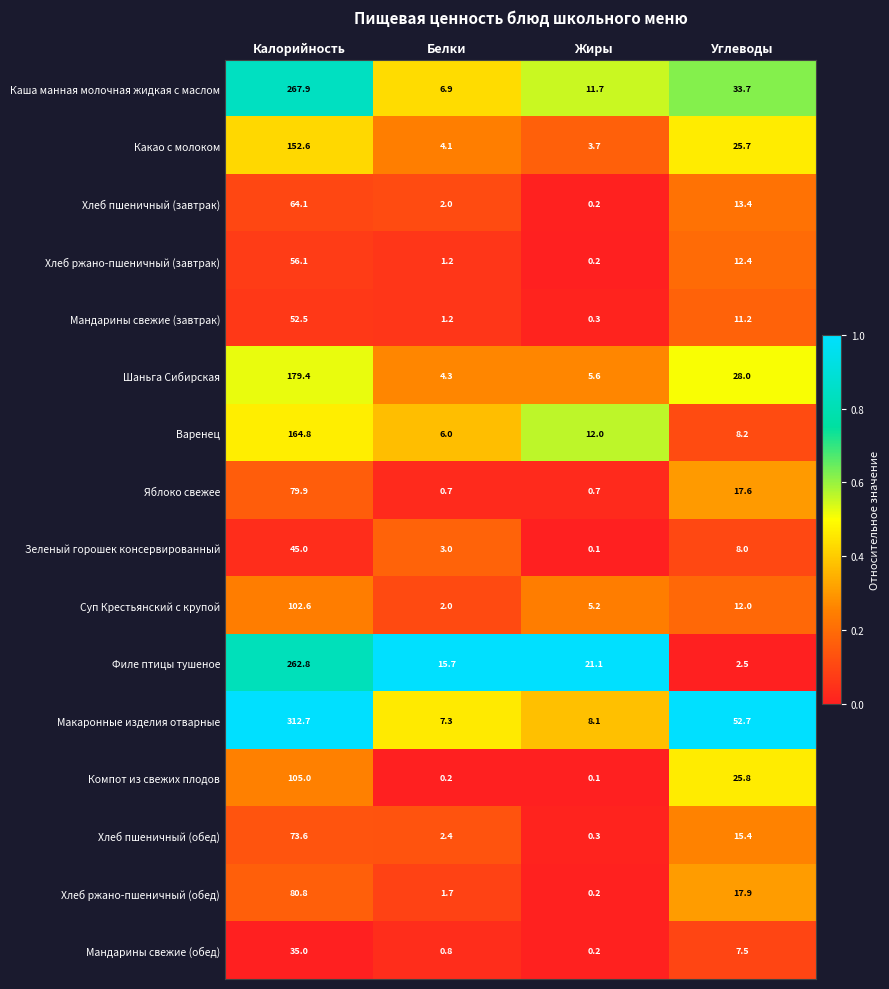

What is the difference between the maximum and minimum values in the Хлеб пшеничный (завтрак) series?

63.9